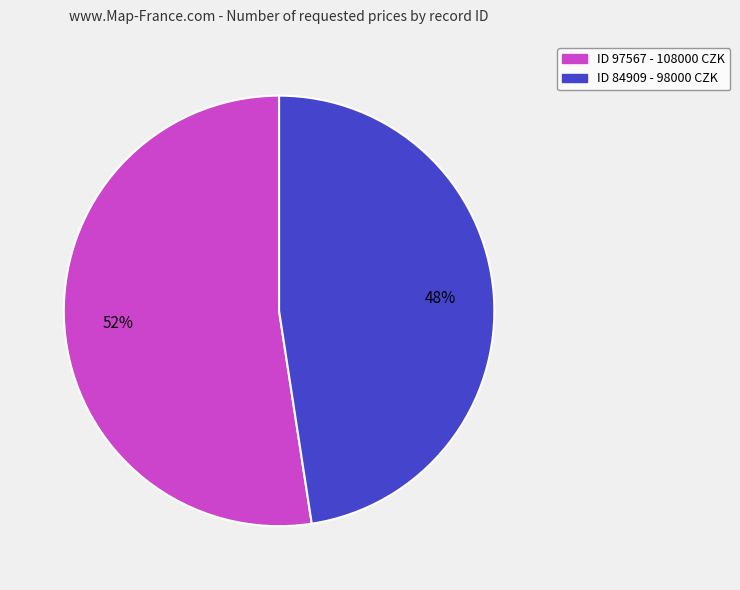

To the nearest percent, what is the average slice percentage?

50%